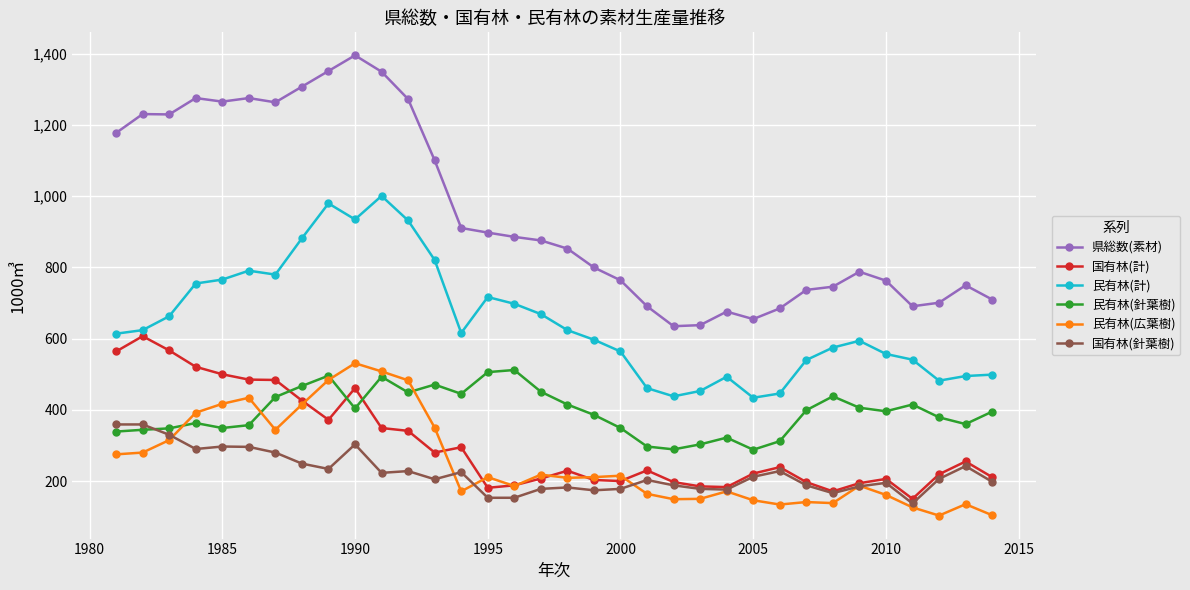

Does the chart have visible grid lines?

Yes